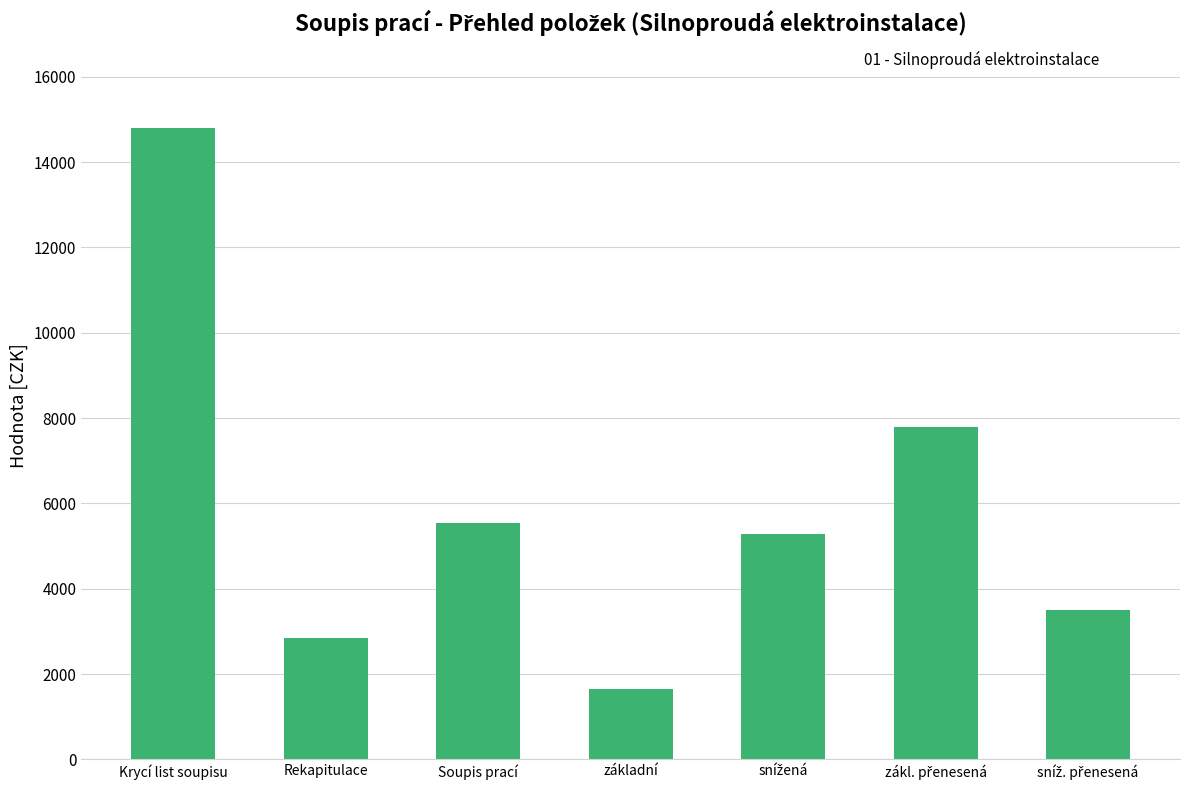

Where does the data first go above 5280?

Krycí list soupisu